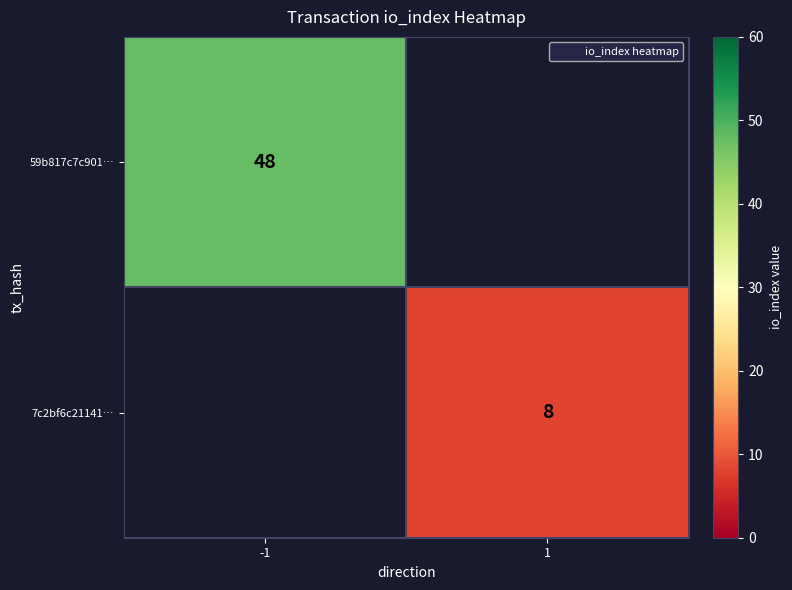

Is it true that 7c2bf6c21141… equals 8 at 1?

True